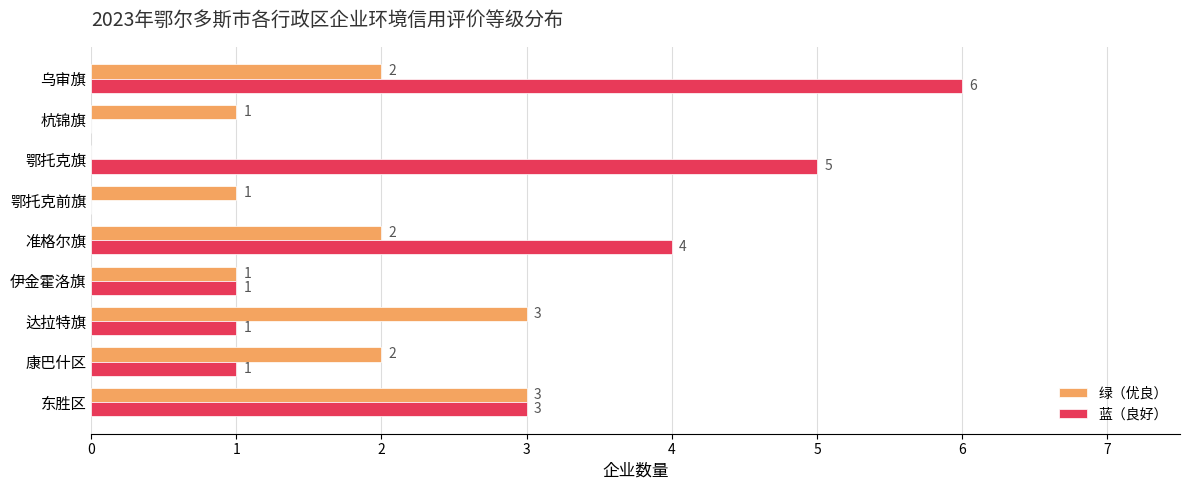

How many 蓝（良好） values are between 1 and 4?

5